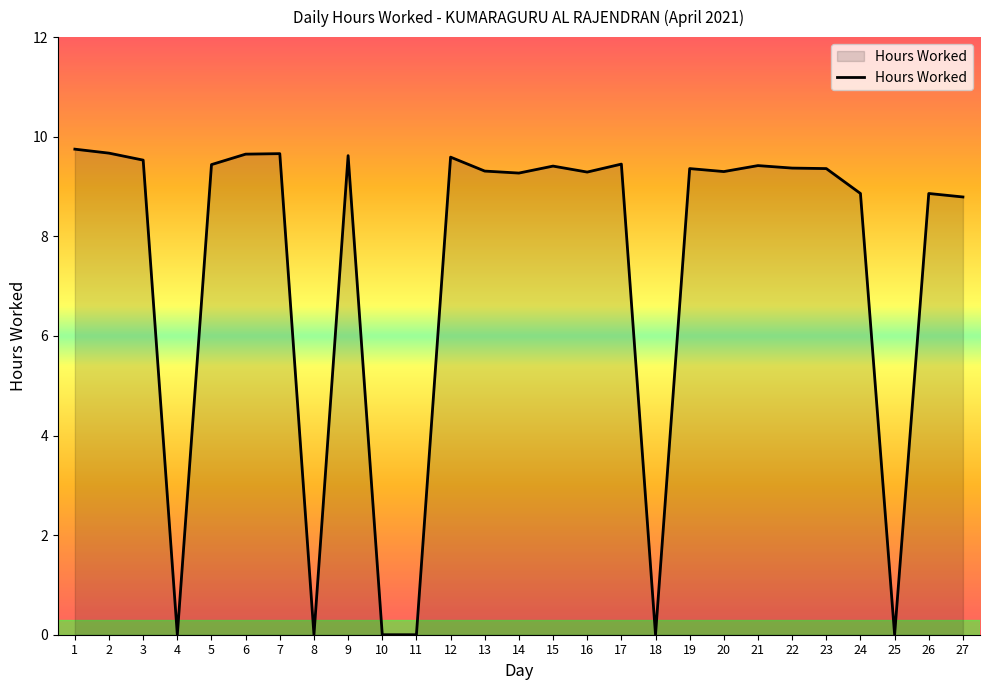

What is the greatest value displayed?

9.8